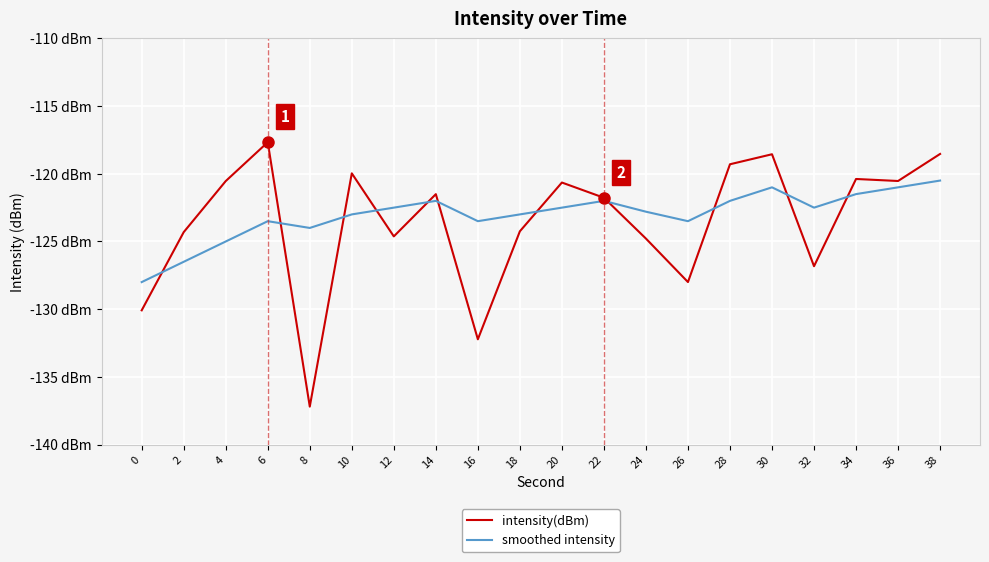

Is it true that smoothed intensity equals -123.5 at 6?

True